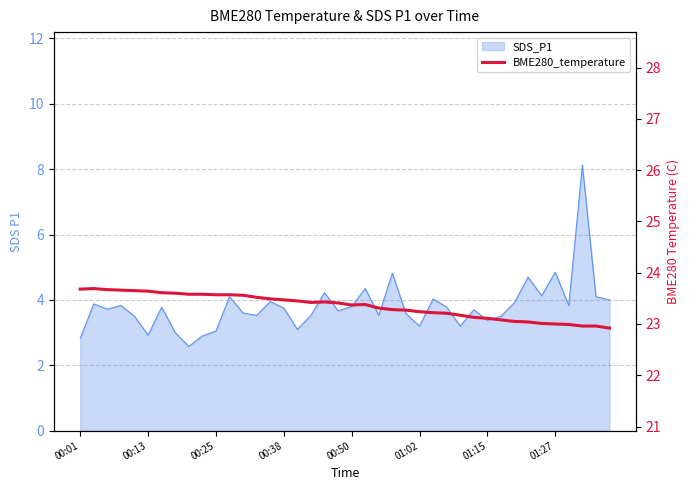

Does the chart display data point markers on the line(s)?

No